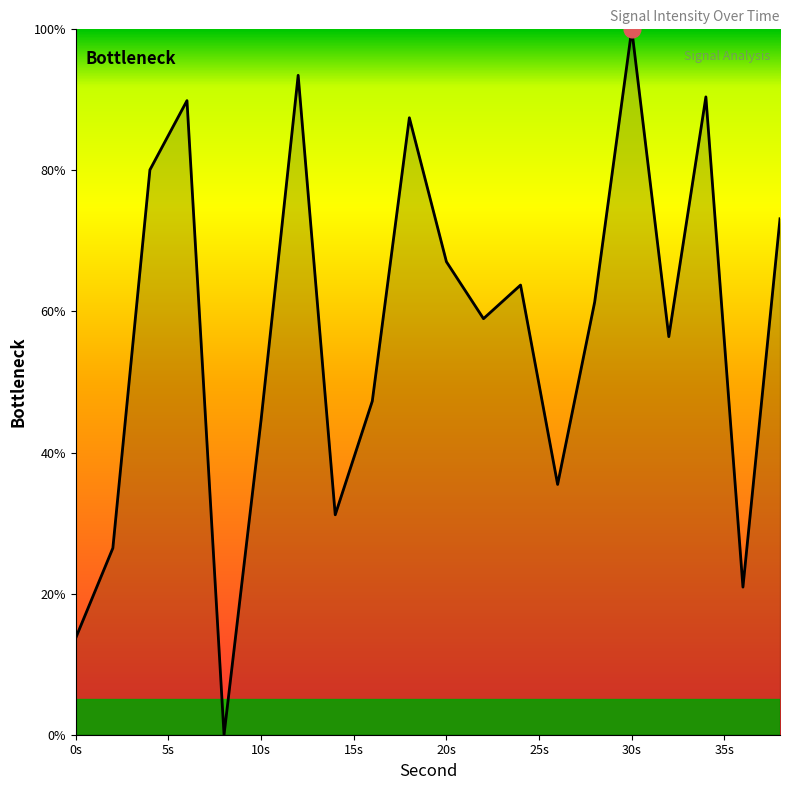

What is the difference between the maximum and minimum values?

100.0